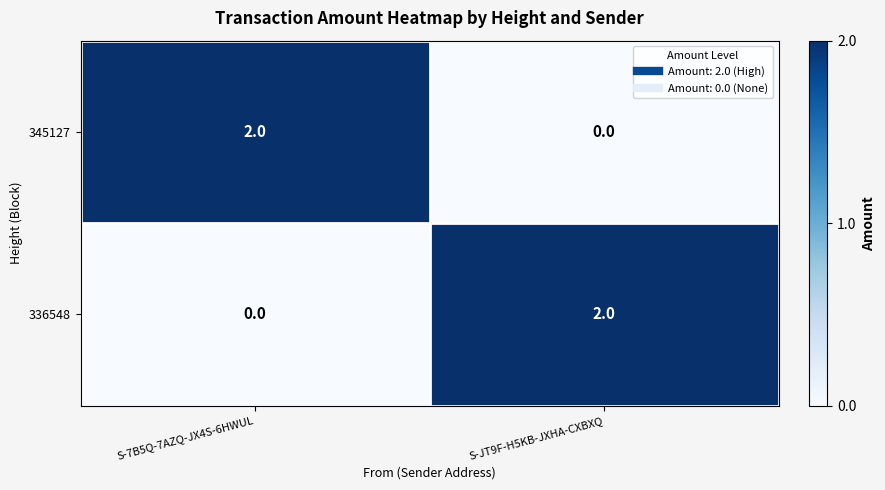

Where is 336548 nearest to the value 1?

S-7B5Q-7AZQ-JX4S-6HWUL